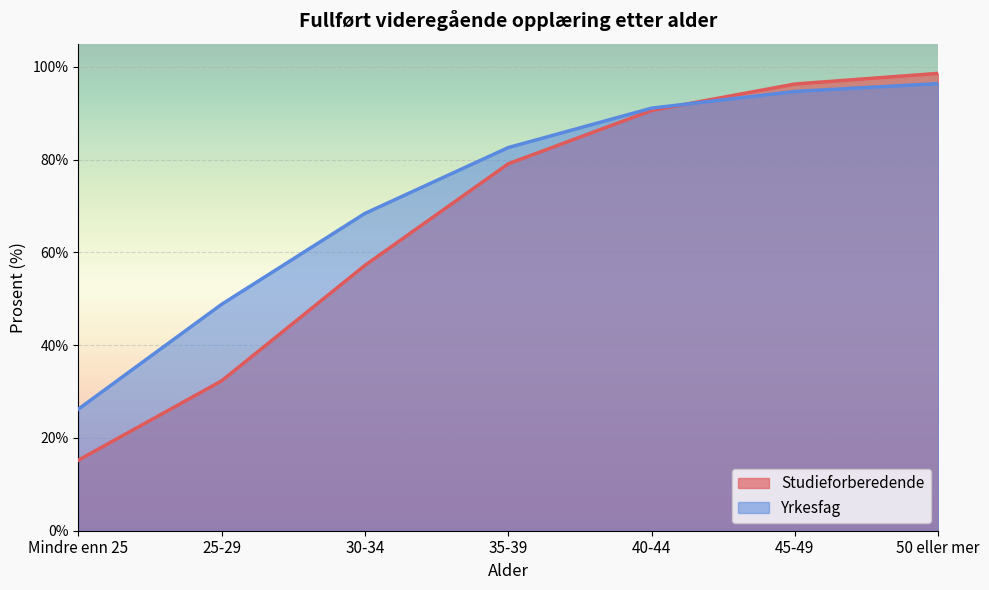

Which series changed the most between 30-34 and 50 eller mer?

Studieforberedende